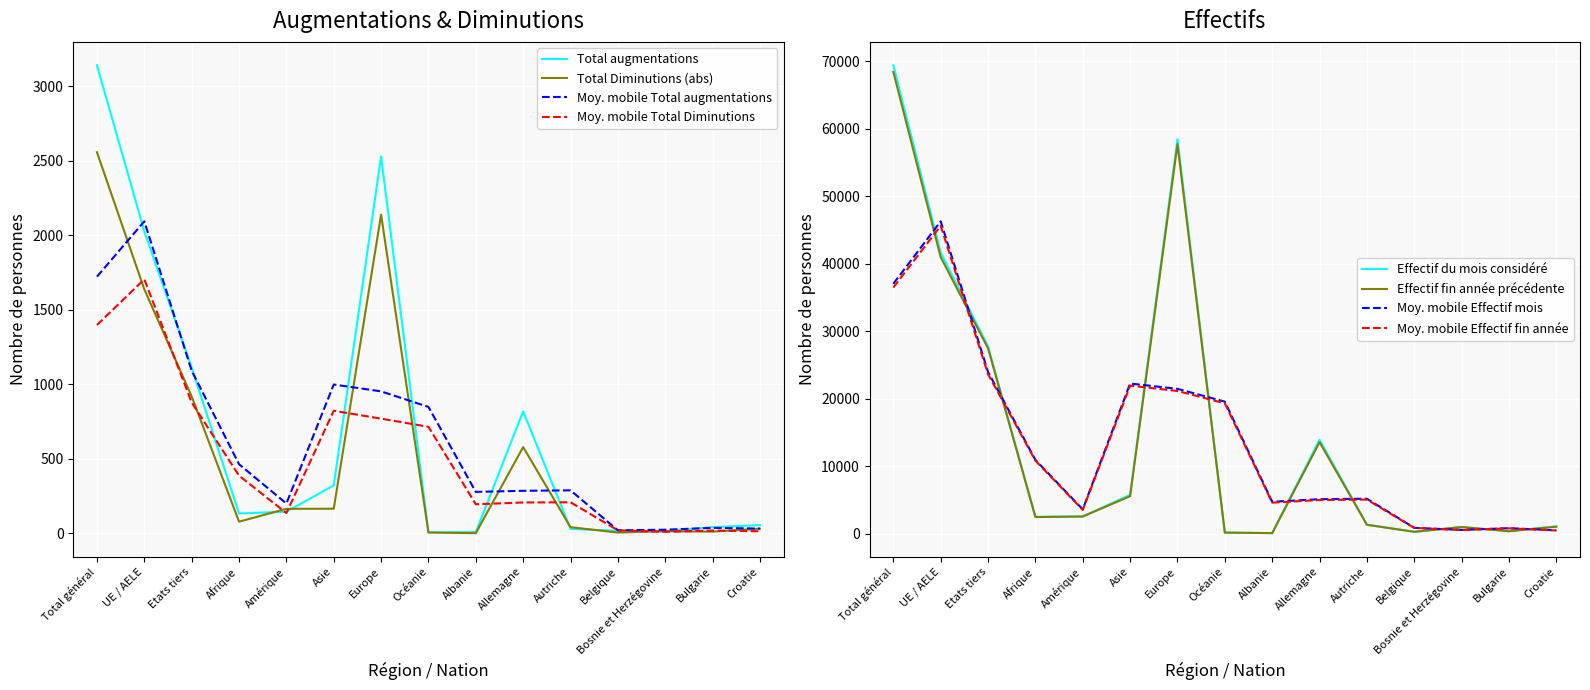

Reading left to right, what are all the values shown in this chart?

Effectif du mois considéré: 69372	41644	27728	2484	2526	5740	58417	149	69	13898	1307	273	972	374	1055
Effectif fin année précédente: 68394	40948	27446	2443	2529	5540	57679	146	60	13539	1305	256	964	331	1026
Total augmentations: 3139	2026	1113	134	146	322	2528	8	9	819	30	18	15	42	56
Total Diminutions: 2556	1637	919	79	165	166	2137	6	2	579	42	6	15	12	32